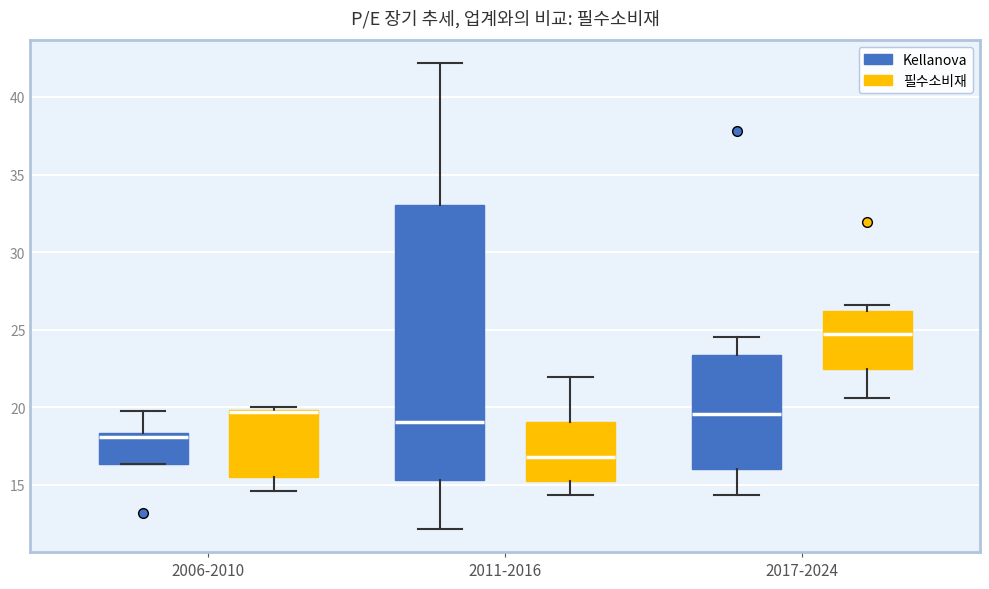

Reading left to right, transcribe this box plot: for each box, give where its median line is, the range the box spans, and where its two whiskers end, as read against the y-axis. The values are not printed on the chart, so give them approximately, as read against the axis.

2006-2010 (Kellanova): median 18.0, box 16.5 to 18.5, whiskers 16.5 to 20.0
2006-2010 (필수소비재): median 19.5 (drawn on the box's upper edge), box 15.5 to 20.0, whiskers 14.5 to 20.0 (just above the box's upper edge)
2011-2016 (Kellanova): median 19.0, box 15.5 to 33.0, whiskers 12.0 to 42.0
2011-2016 (필수소비재): median 17.0, box 15.5 to 19.0, whiskers 14.5 to 22.0
2017-2024 (Kellanova): median 19.5, box 16.0 to 23.5, whiskers 14.5 to 24.5
2017-2024 (필수소비재): median 24.5, box 22.5 to 26.0, whiskers 20.5 to 26.5